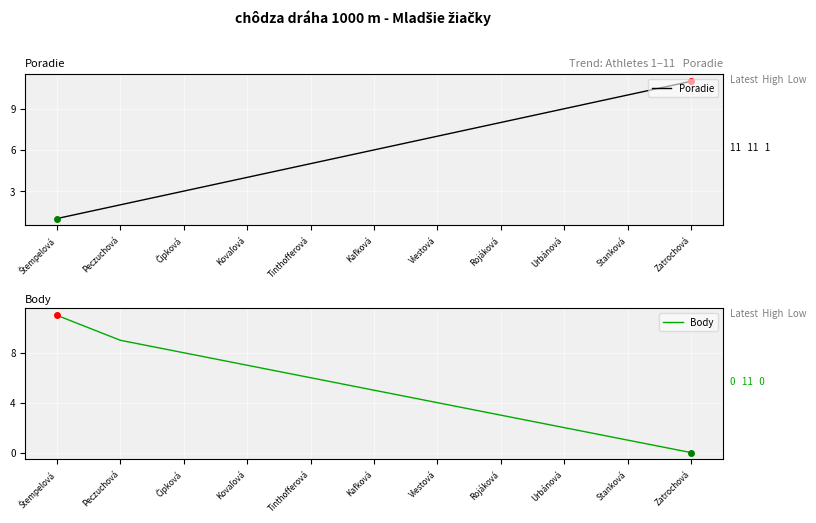

Reading left to right, extract all data points from this chart.

Poradie: Štempelová=1	Peczuchová=2	Čipková=3	Kovaľová=4	Tinthofferová=5	Kafková=6	Viestová=7	Rojáková=8	Urbánová=9	Stanková=10	Zatrochová=11
Body: Štempelová=11	Peczuchová=9	Čipková=8	Kovaľová=7	Tinthofferová=6	Kafková=5	Viestová=4	Rojáková=3	Urbánová=2	Stanková=1	Zatrochová=0